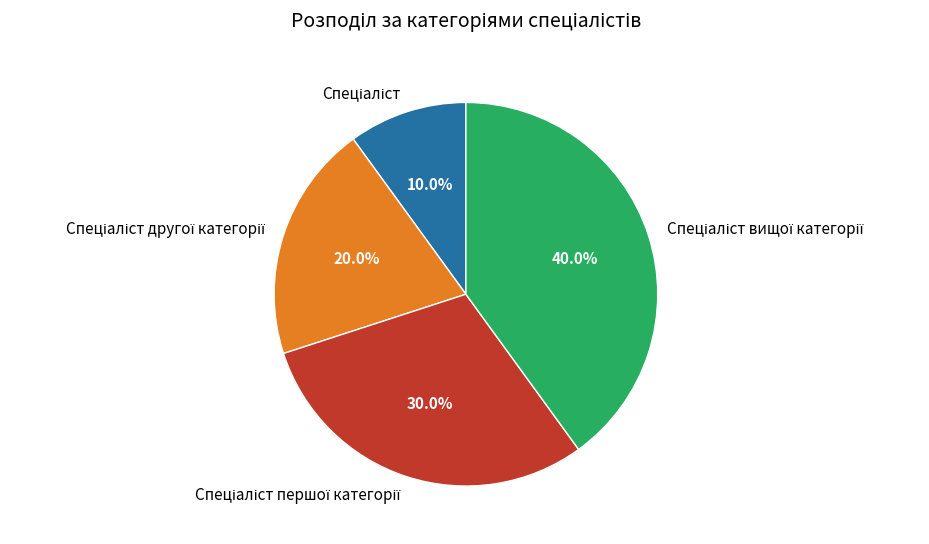

To the nearest percent, what is the average slice percentage?

25%